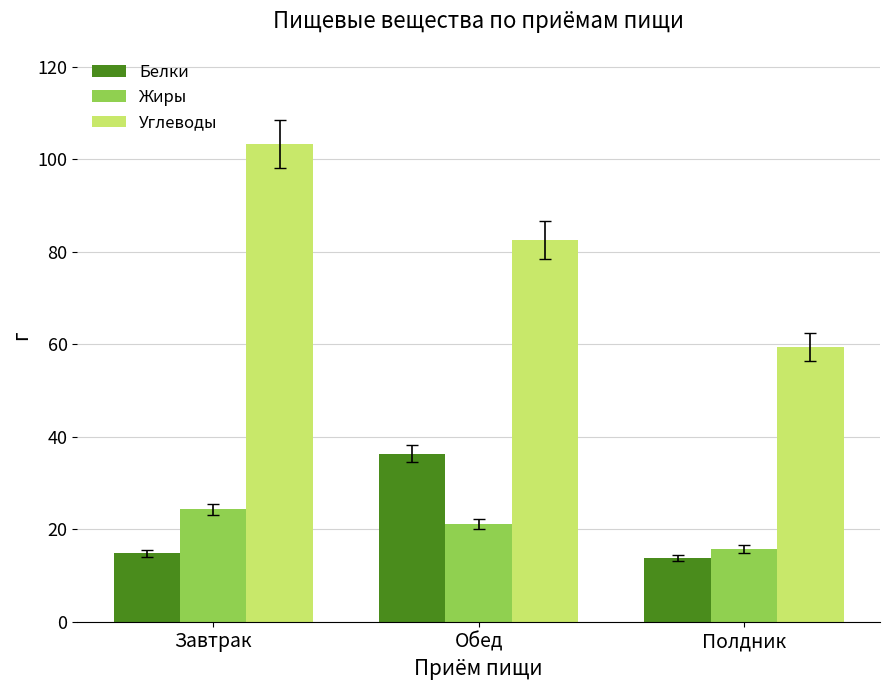

What is the spread (max minus min) of values at Завтрак?

88.4